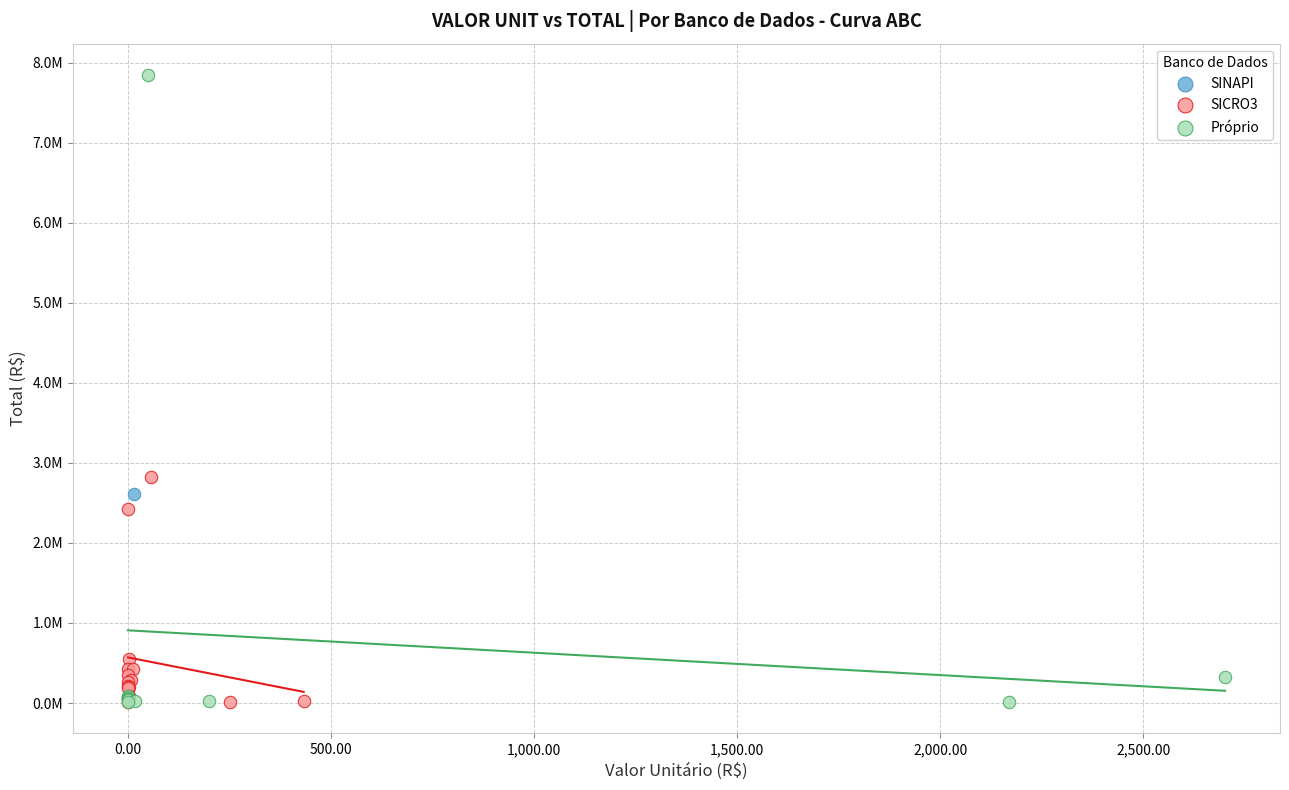

Which series contains the highest Y value?

Próprio